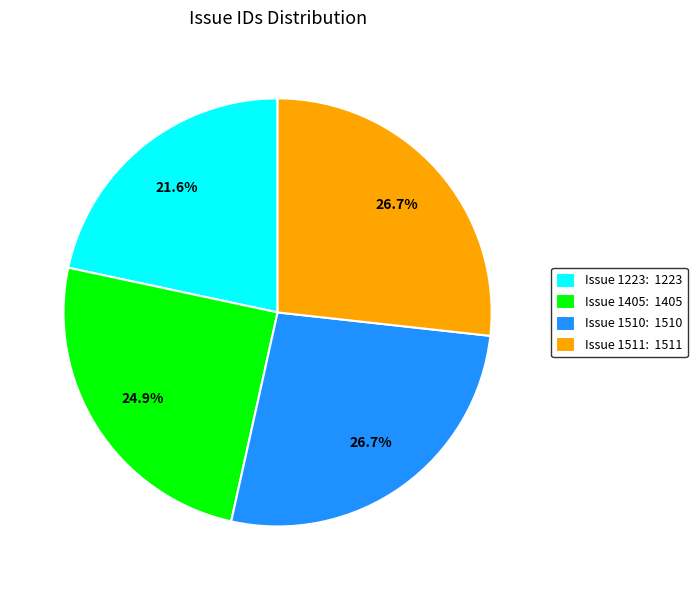

How many slices are in this pie chart?

4